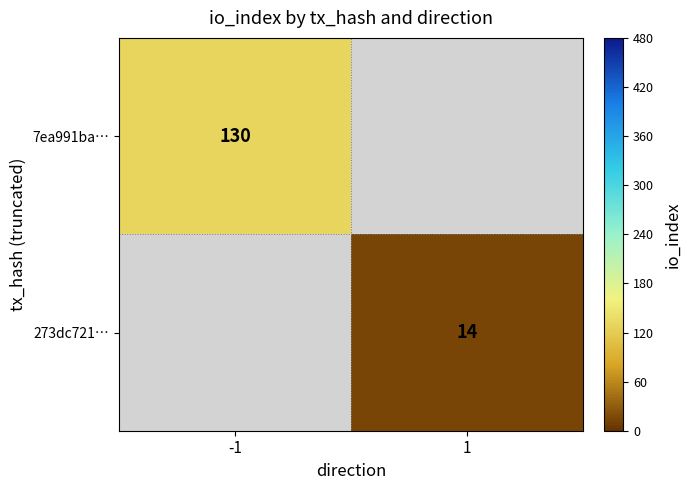

The 273dc721… series shows 14 at 1. True or false?

True